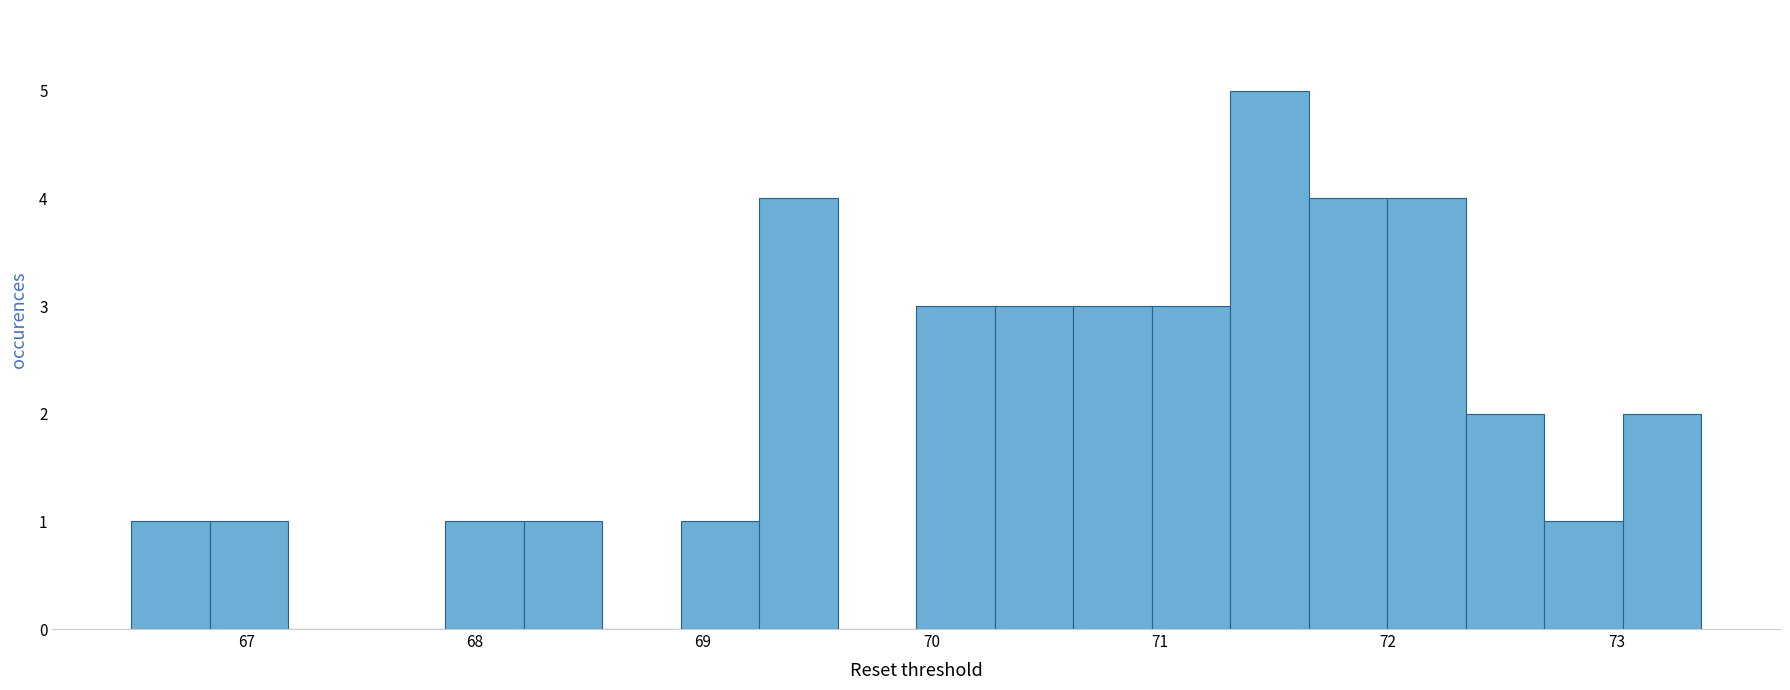

Read against the x-axis, roughly where is the centre of the tallest bar?

71.5